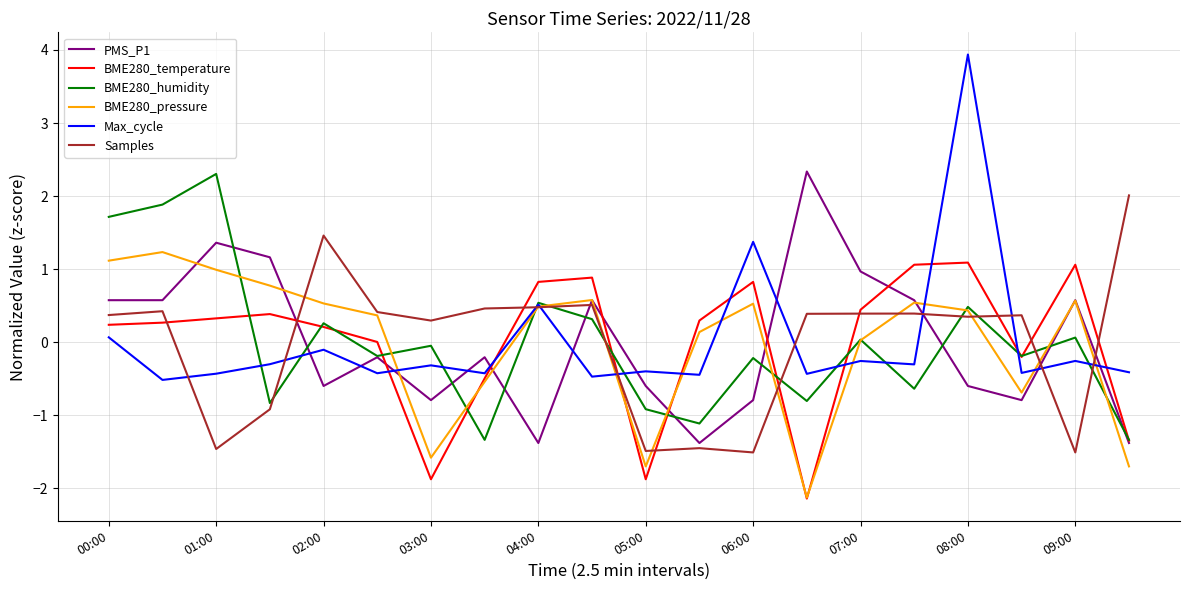

What is the minimum value shown in the chart?

-2.1